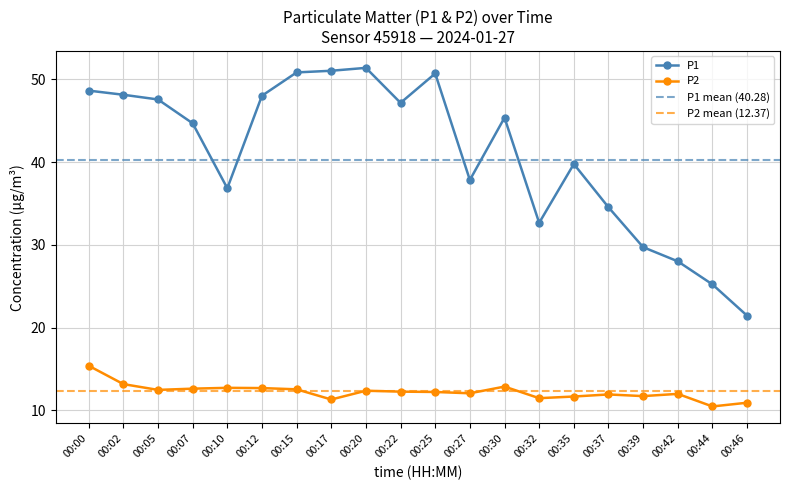

Is this an area chart (filled region under the line)?

No